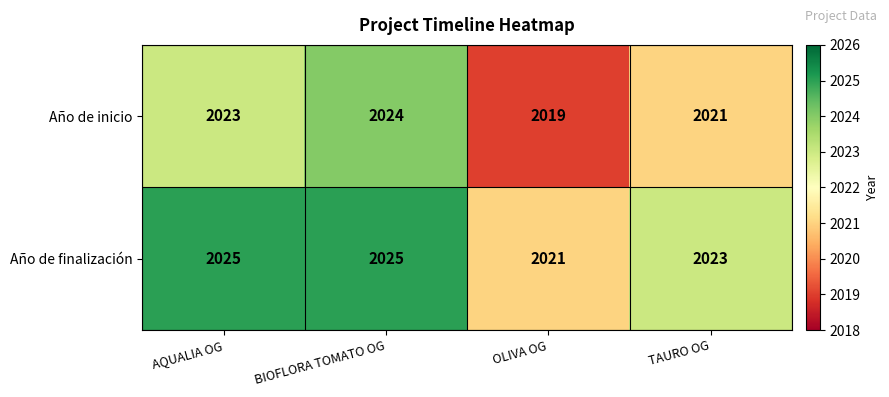

What is the total value across all series at OLIVA OG?

4040